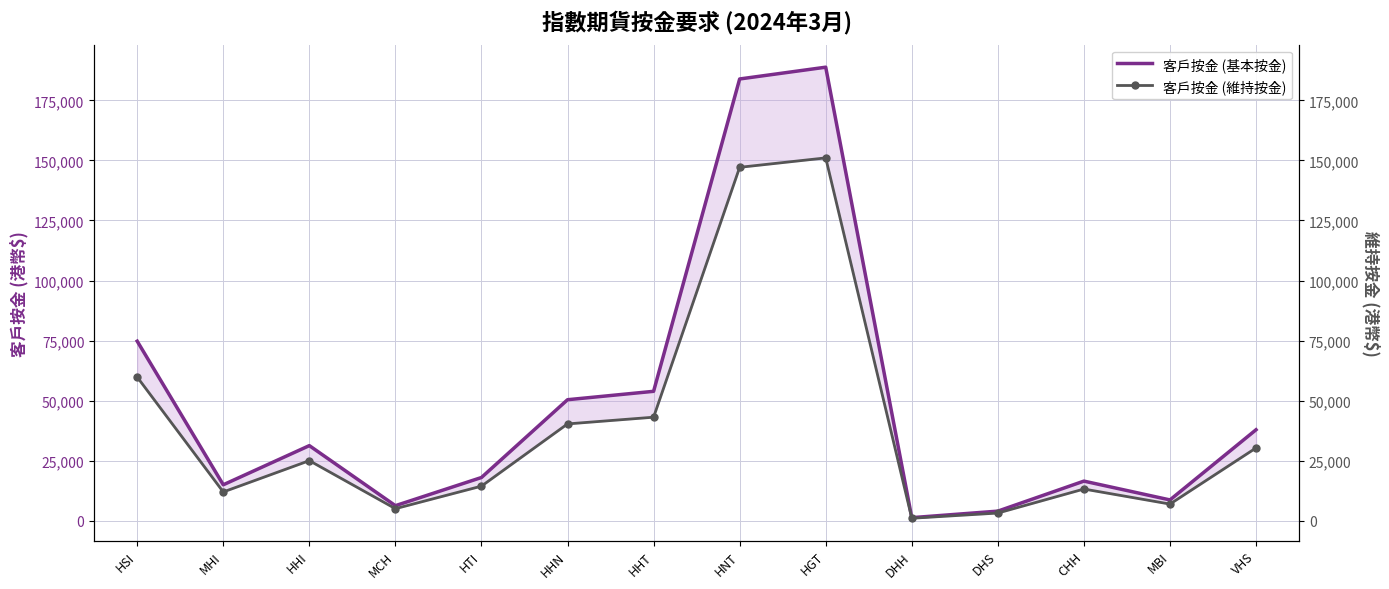

Where does the 客戶按金 (基本按金) series first go above 31255?

HSI